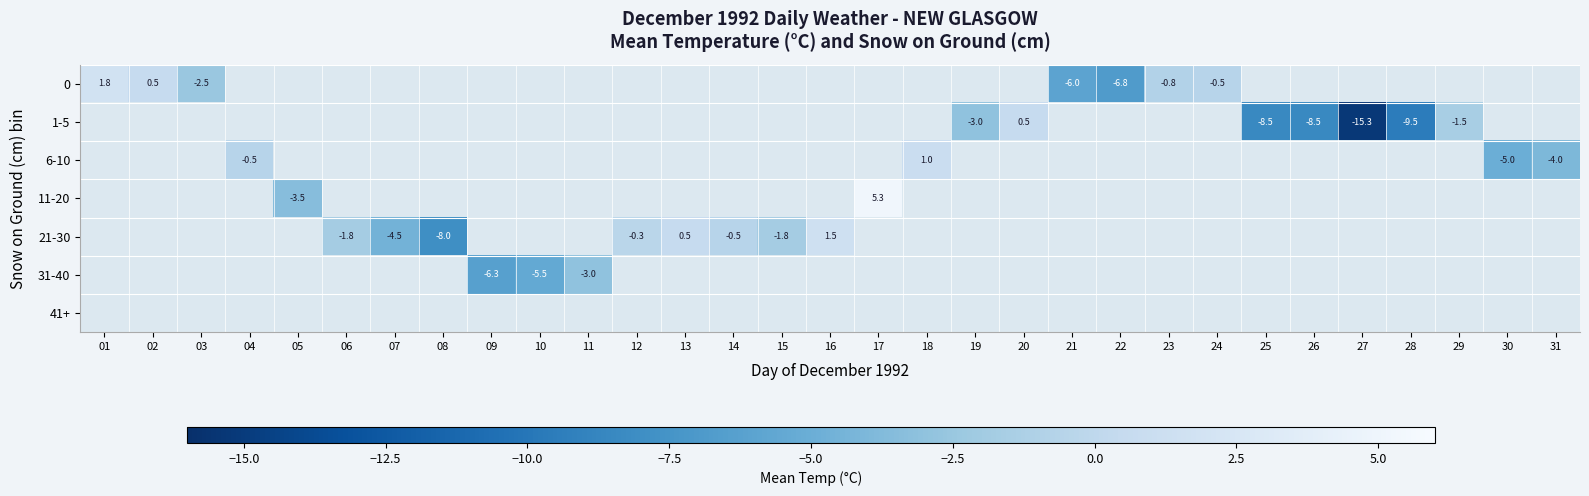

The 6-10 series shows -5.5 at 31. True or false?

False